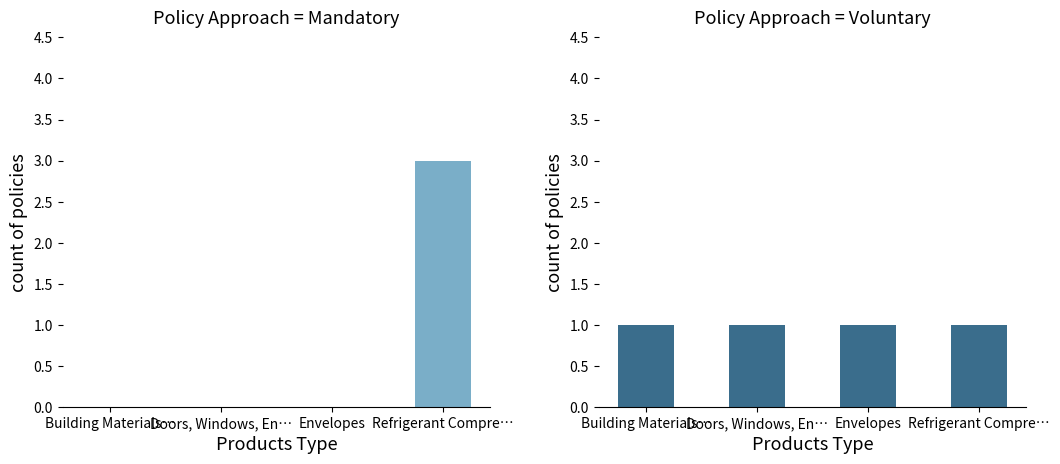

List the series in order of their peak value, highest first.

Mandatory, Voluntary